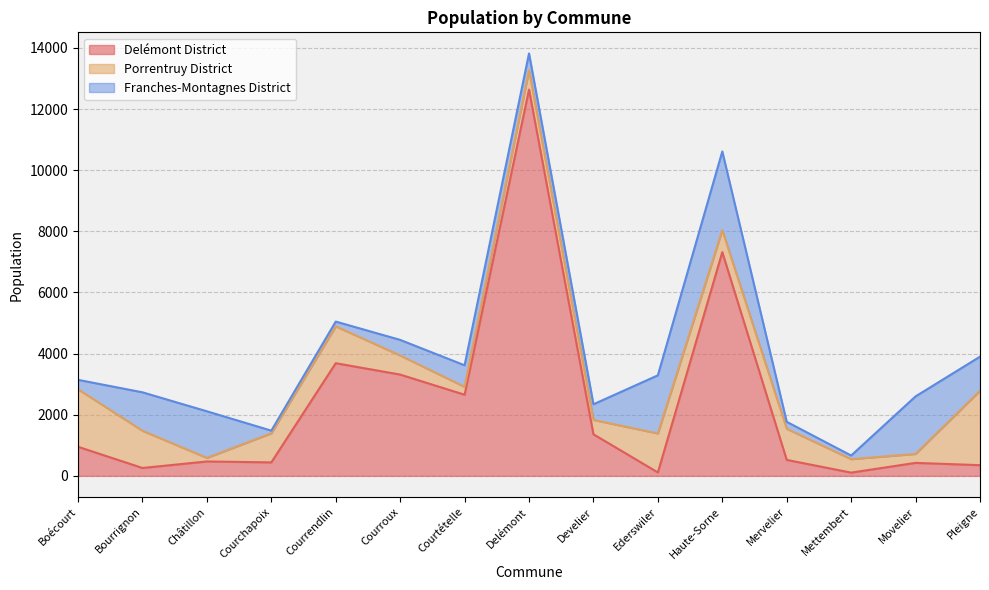

What is the sum of the Porrentruy District values at Boécourt and Courrendlin?

3087